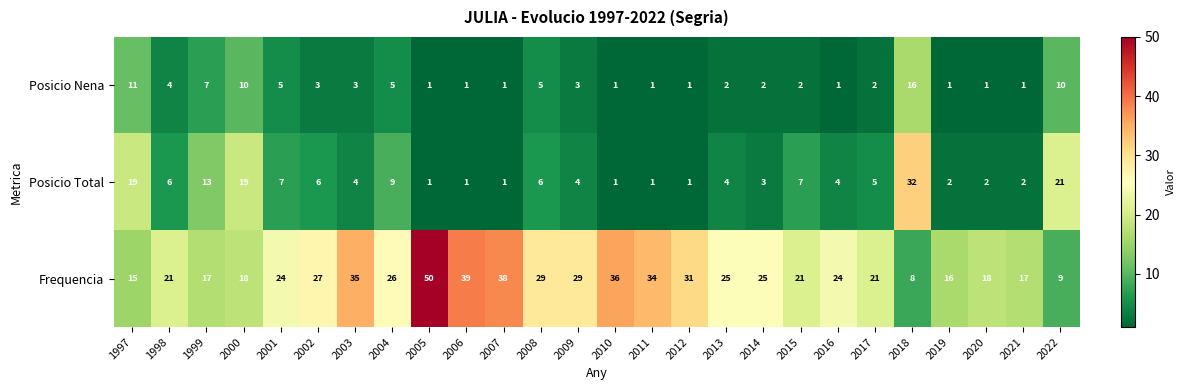

The value of Posicio Total at 2004 is 5. True or false?

False